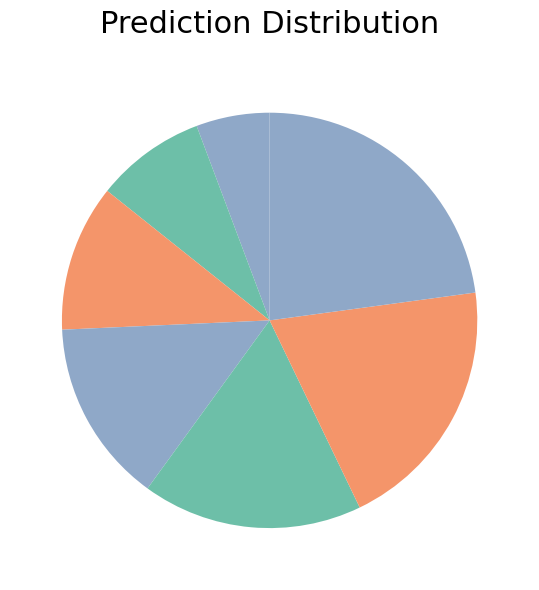

How many slices are in this pie chart?

7